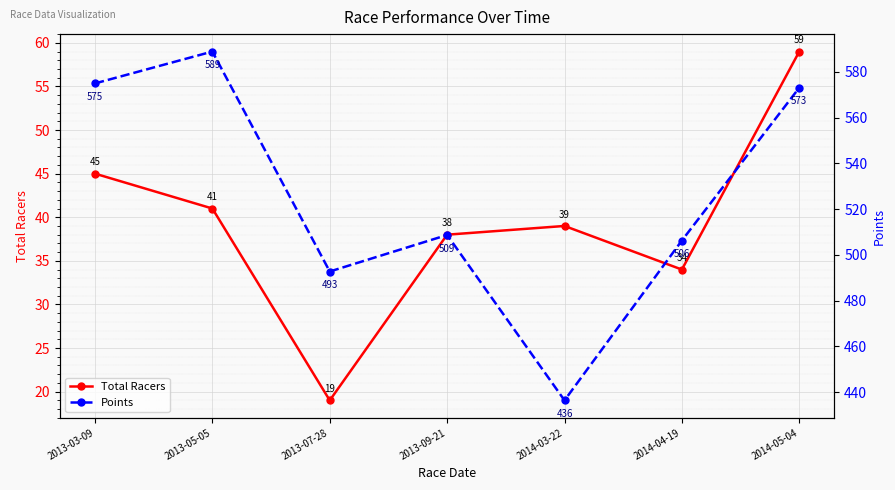

What is the value of the Points point at the 4th from the left?

508.7